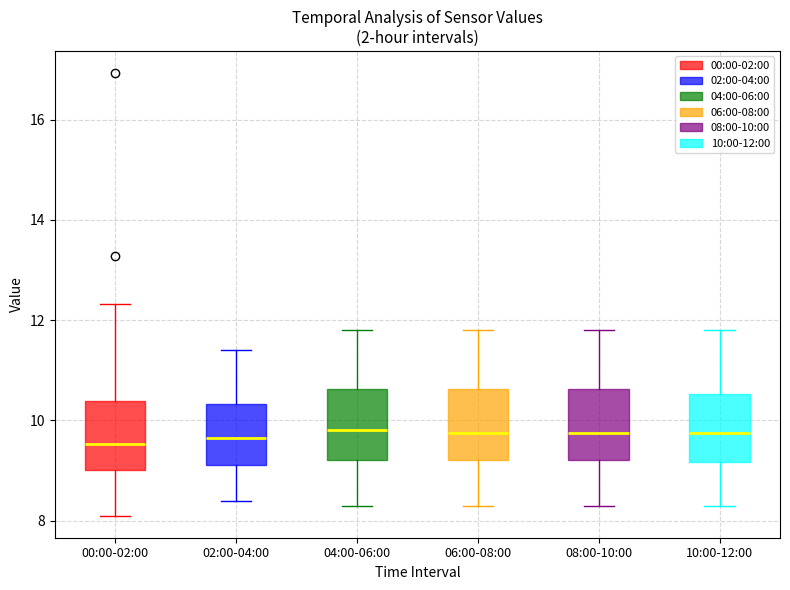

Reading left to right, transcribe this box plot: for each box, give where its median line is, the range the box spans, and where its two whiskers end, as read against the y-axis. The values are not printed on the chart, so give them approximately, as read against the axis.

00:00-02:00: median 9.6, box 9.0 to 10.4, whiskers 8.2 to 12.4
02:00-04:00: median 9.6, box 9.2 to 10.4, whiskers 8.4 to 11.4
04:00-06:00: median 9.8, box 9.2 to 10.6, whiskers 8.4 to 11.8
06:00-08:00: median 9.8, box 9.2 to 10.6, whiskers 8.4 to 11.8
08:00-10:00: median 9.8, box 9.2 to 10.6, whiskers 8.4 to 11.8
10:00-12:00: median 9.8, box 9.2 to 10.6, whiskers 8.4 to 11.8